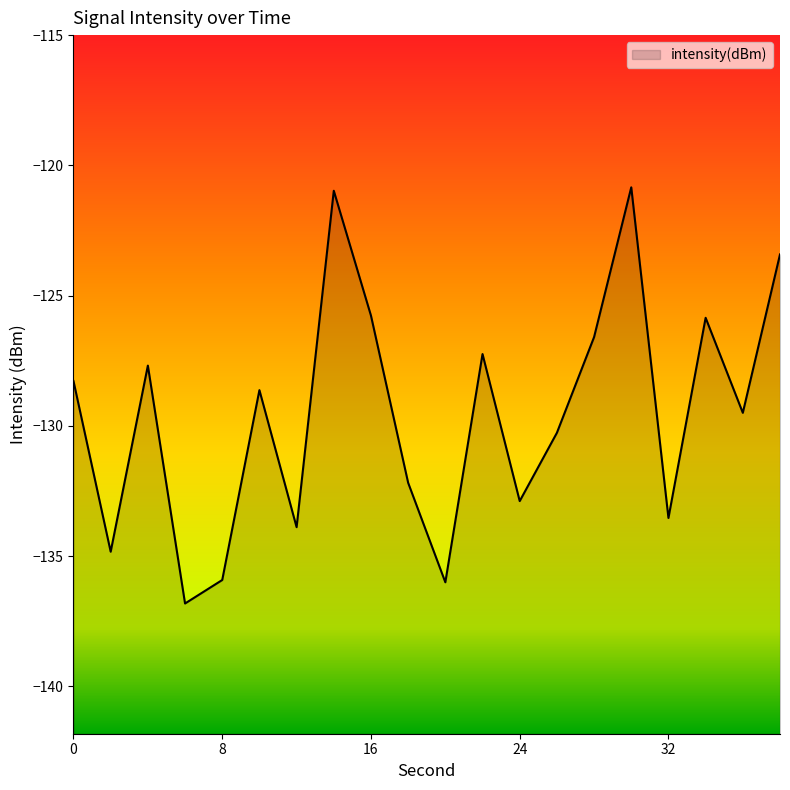

Which has a higher value, 18 or 16?

16